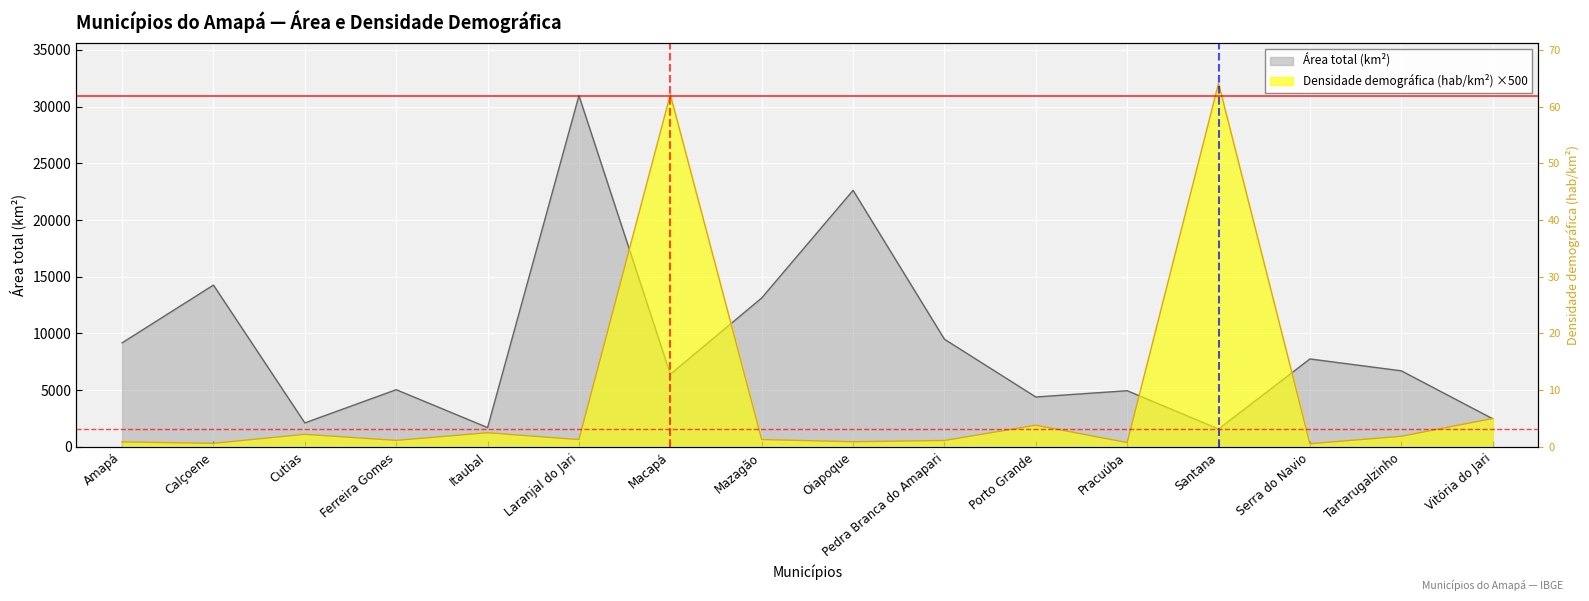

How many lines are shown in the chart?

2